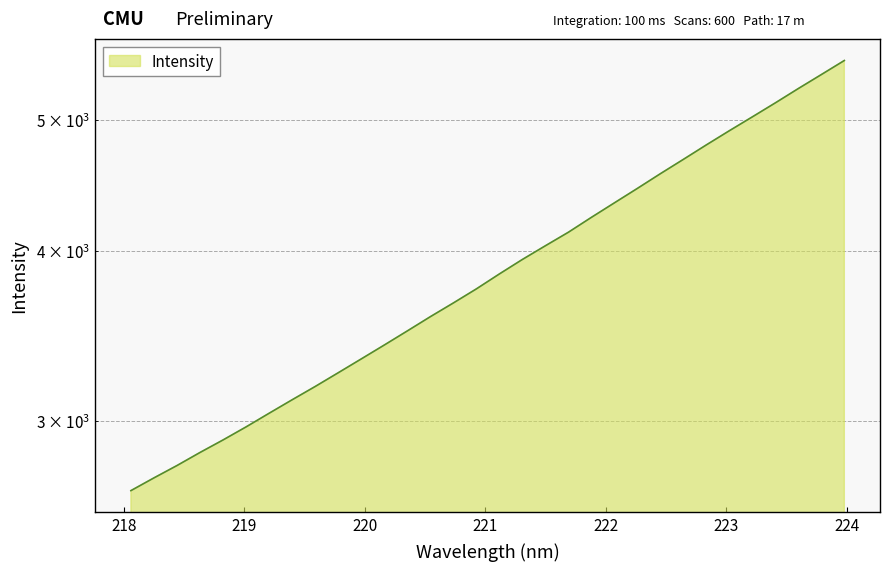

Reading right to left, extract all data points from this chart.

5526.7	5396.4	5270.0	5143.5	5022.8	4906.0	4789.5	4673.2	4560.9	4448.5	4340.7	4235.1	4129.5	4035.8	3943.0	3847.2	3750.8	3662.4	3578.1	3492.6	3410.1	3330.6	3253.4	3178.4	3107.6	3037.3	2967.8	2902.8	2841.7	2779.4	2721.7	2663.6